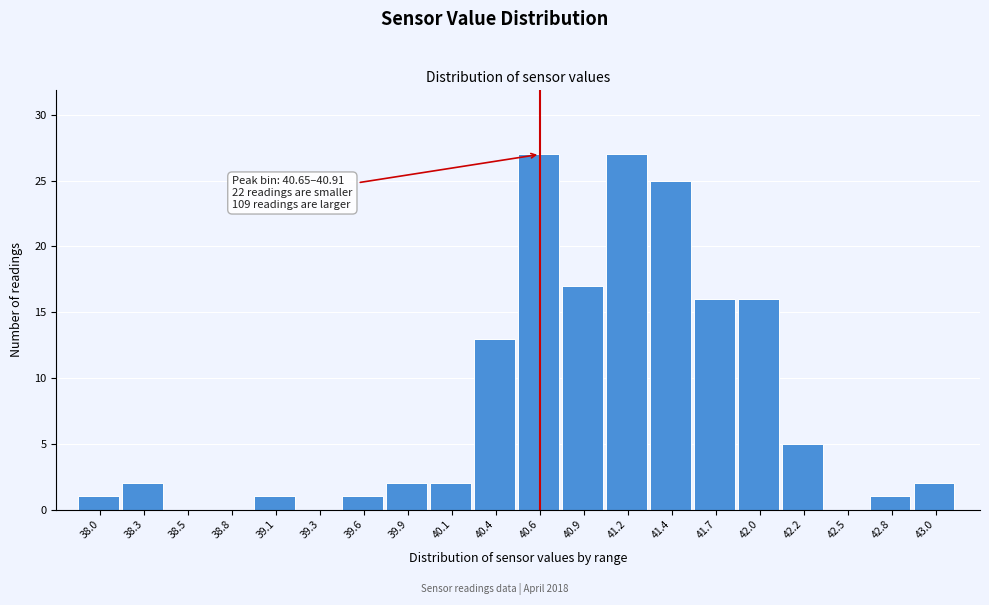

Reading left to right, what are all the values shown in this chart?

38.0=1	38.3=2	38.5=0	38.8=0	39.1=1	39.3=0	39.6=1	39.9=2	40.1=2	40.4=13	40.6=27	40.9=17	41.2=27	41.4=25	41.7=16	42.0=16	42.2=5	42.5=0	42.8=1	43.0=2